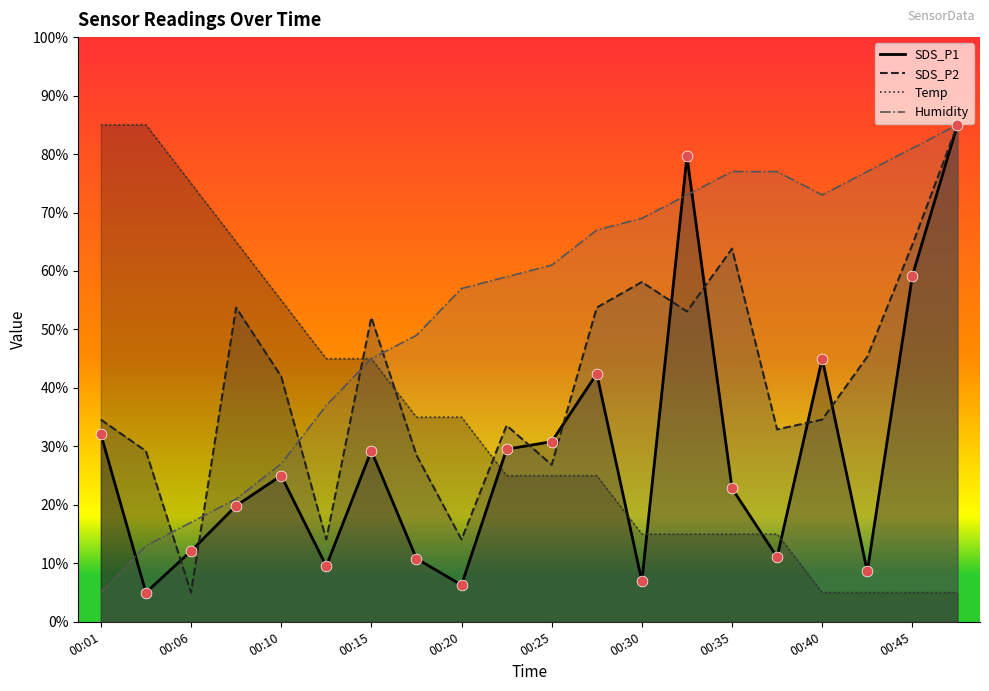

Which has a higher value, 18 or 00:06?

18